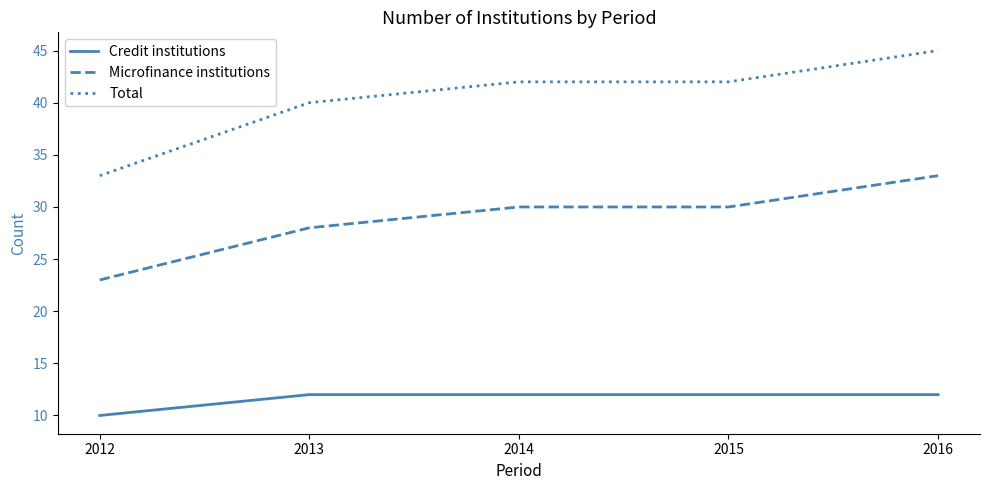

What is the maximum value for Microfinance institutions?

33